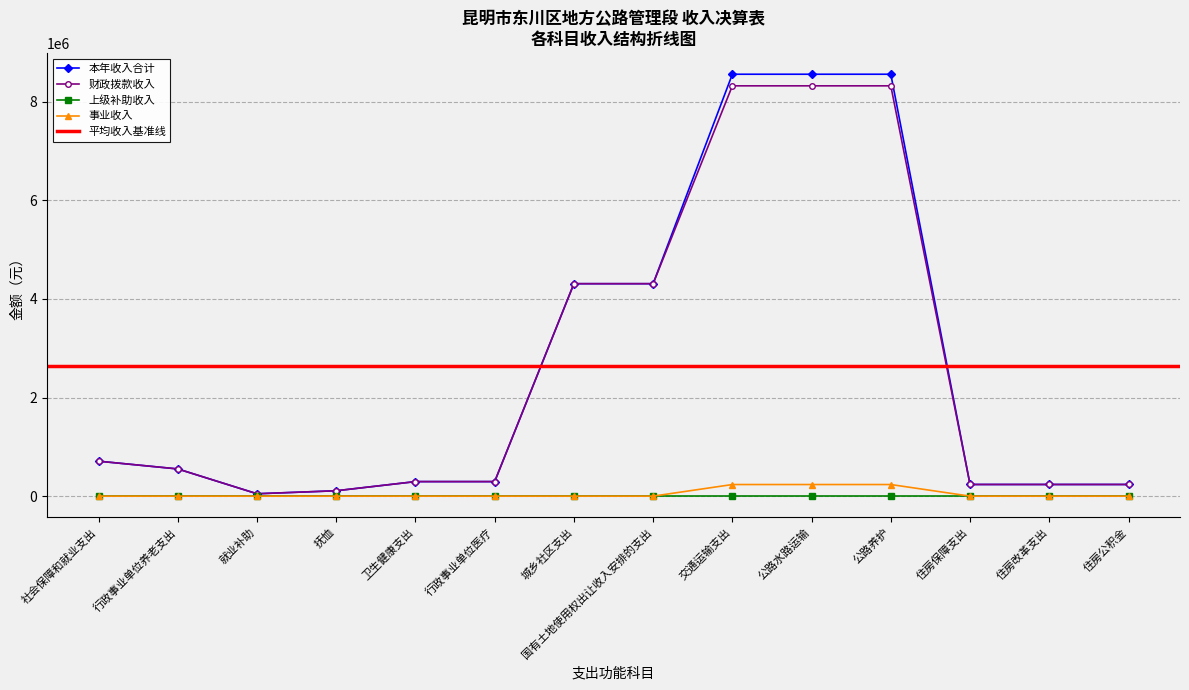

Which series has the largest total across all categories?

本年收入合计